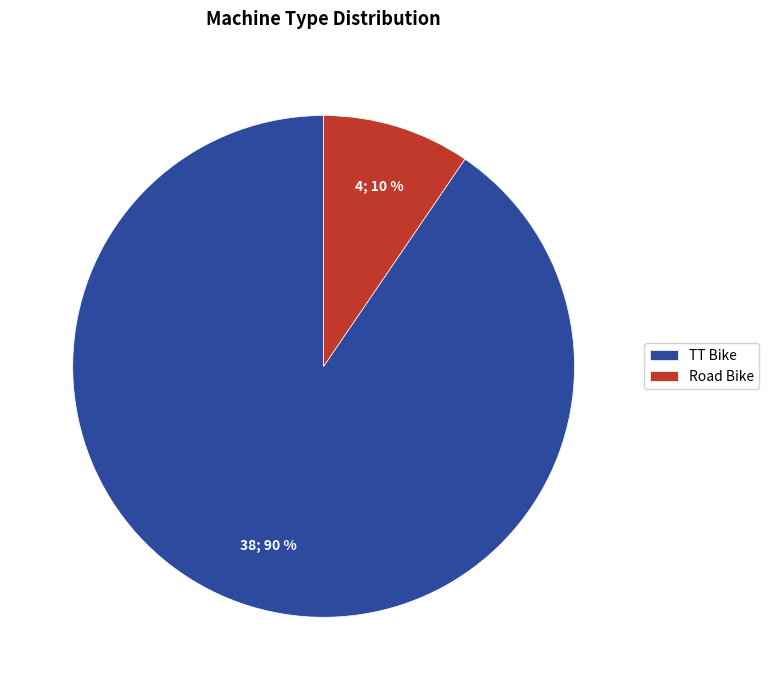

Between Road Bike and TT Bike, which is larger?

TT Bike